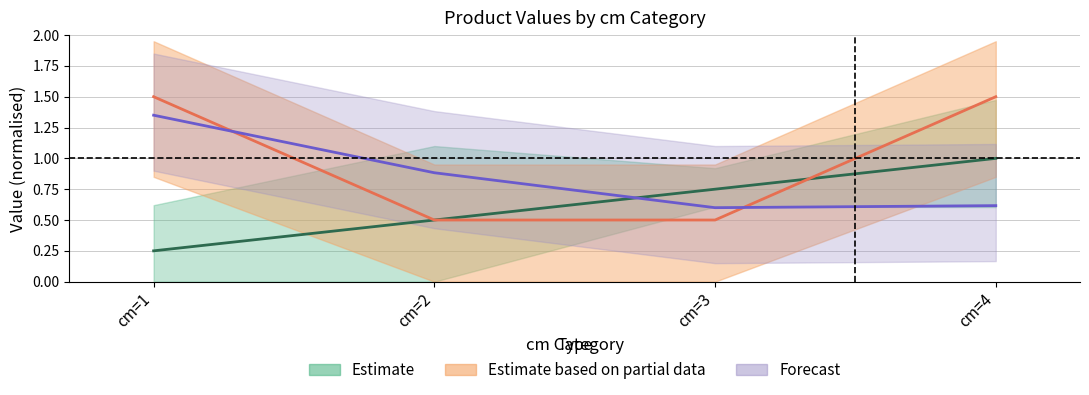

How many intersections are there between produit_nbre and produit_vtrh?

2